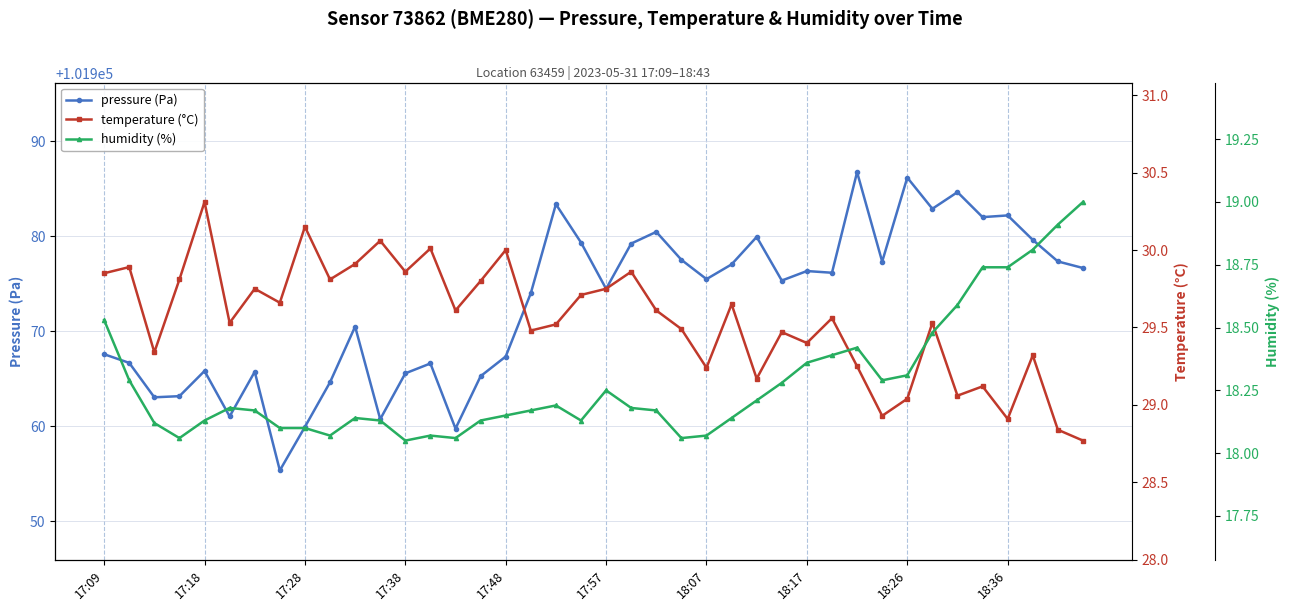

True or false: pressure (Pa) has more than 0 interior local peaks.

True